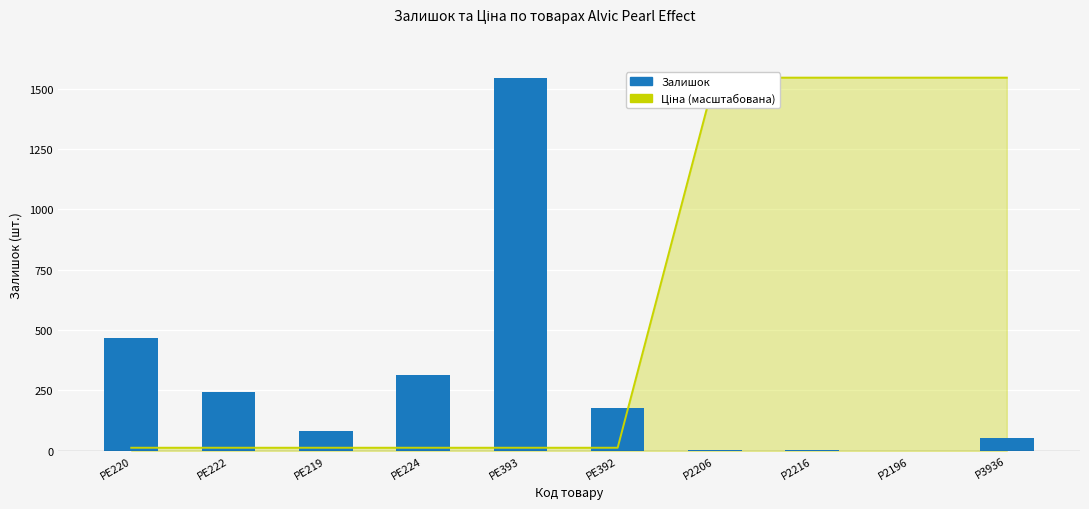

What is the approximate value of Залишок at PE224?

313.0